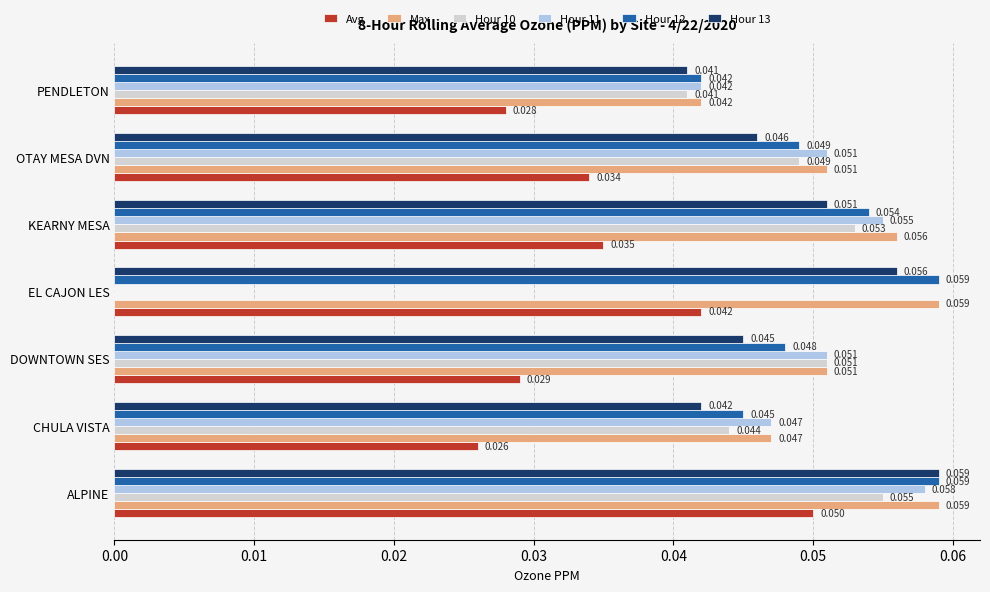

How many series are shown in this chart?

6